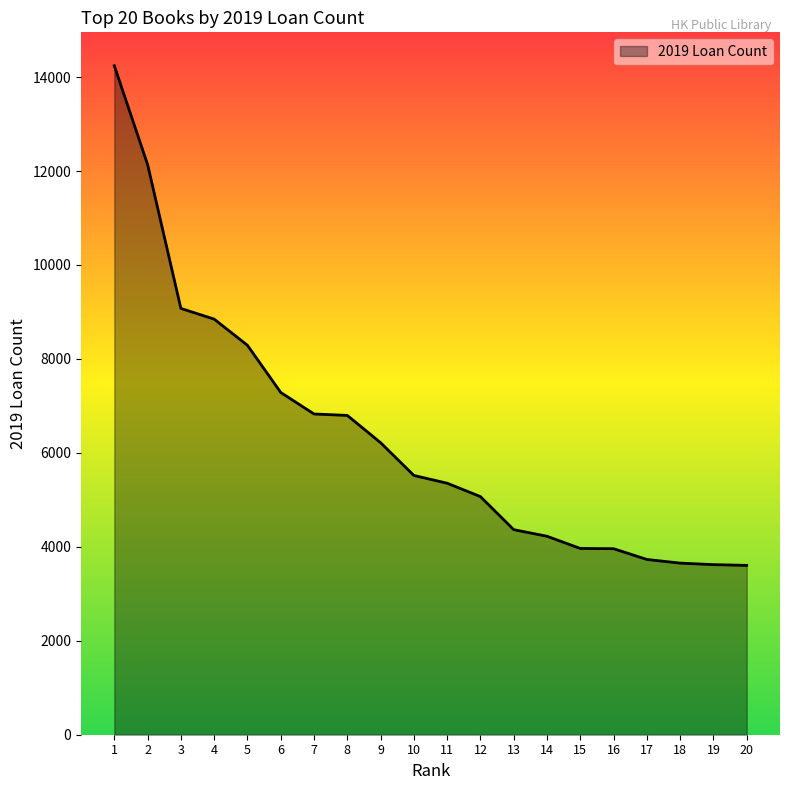

Is it true that the value at 1 is 21871?

False